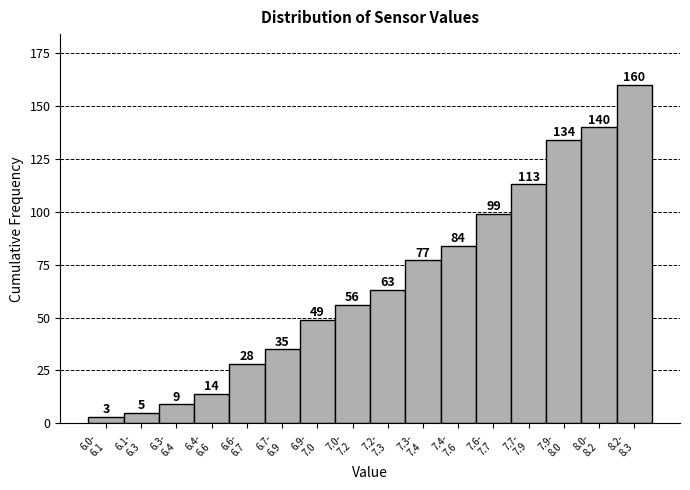

Reading left to right, extract all data points from this chart.

3	5	9	14	28	35	49	56	63	77	84	99	113	134	140	160